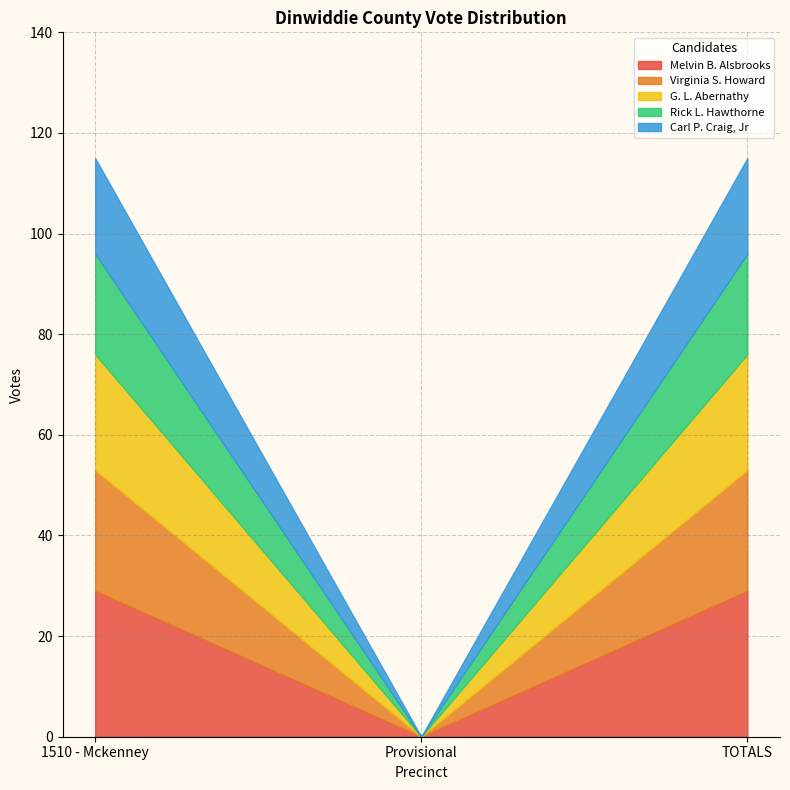

What is the sum of the Melvin B. Alsbrooks values at TOTALS and 1510 - Mckenney?

58